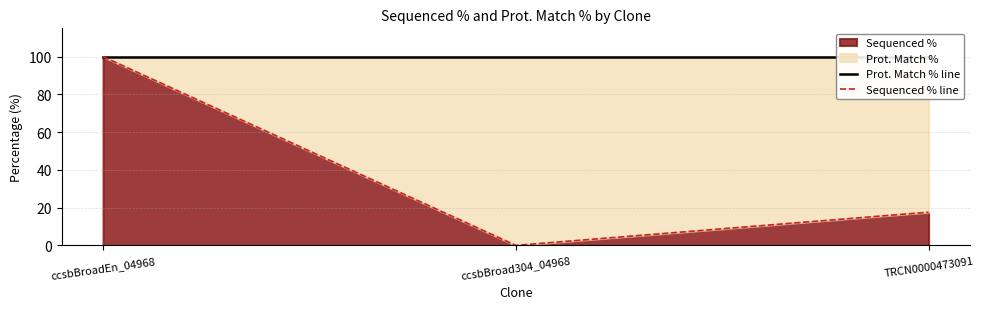

The value of Sequenced % line at TRCN0000473091 is 28.7. True or false?

False